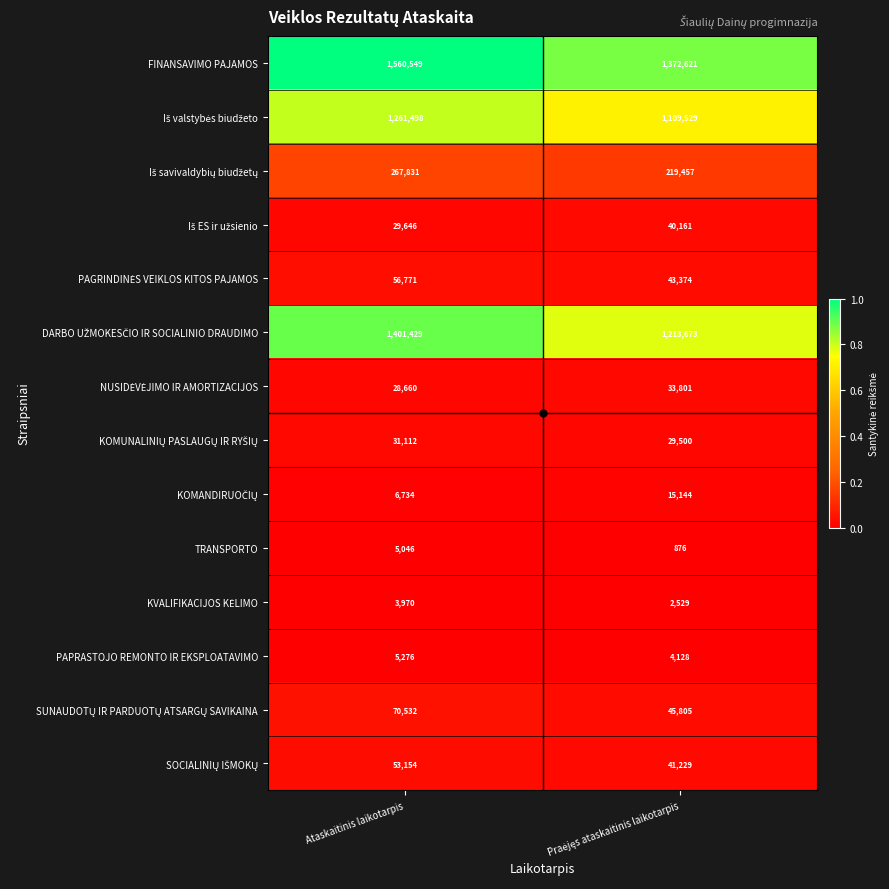

At which category does the chart reach its peak across all series?

Ataskaitinis laikotarpis